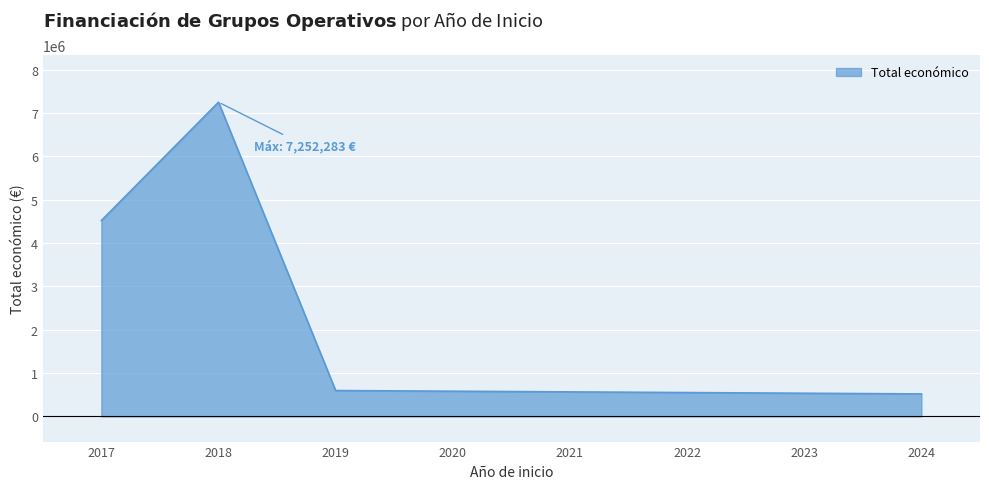

What is the difference between the values at 2024 and 2019?

77834